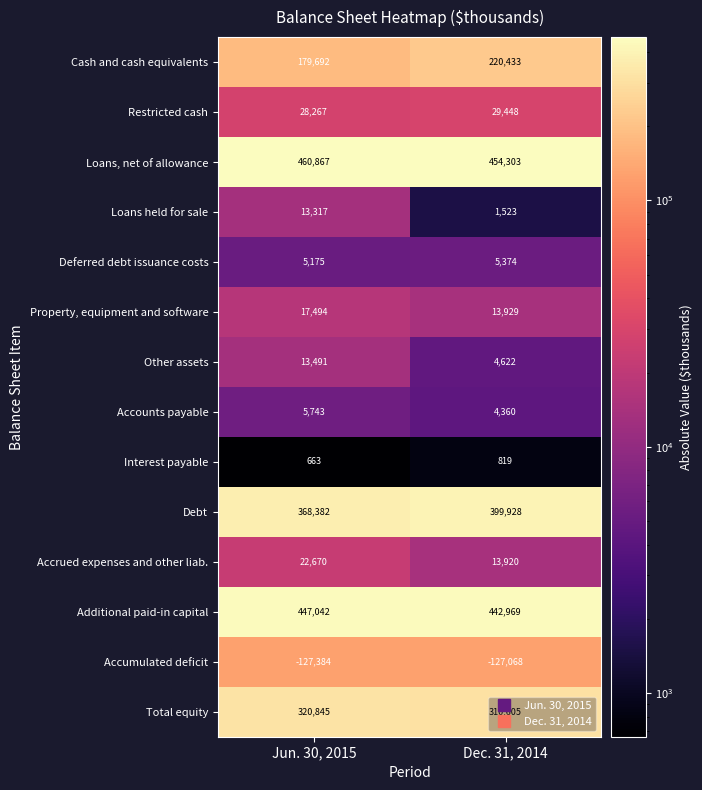

Which series has the widest spread of values?

Cash and cash equivalents